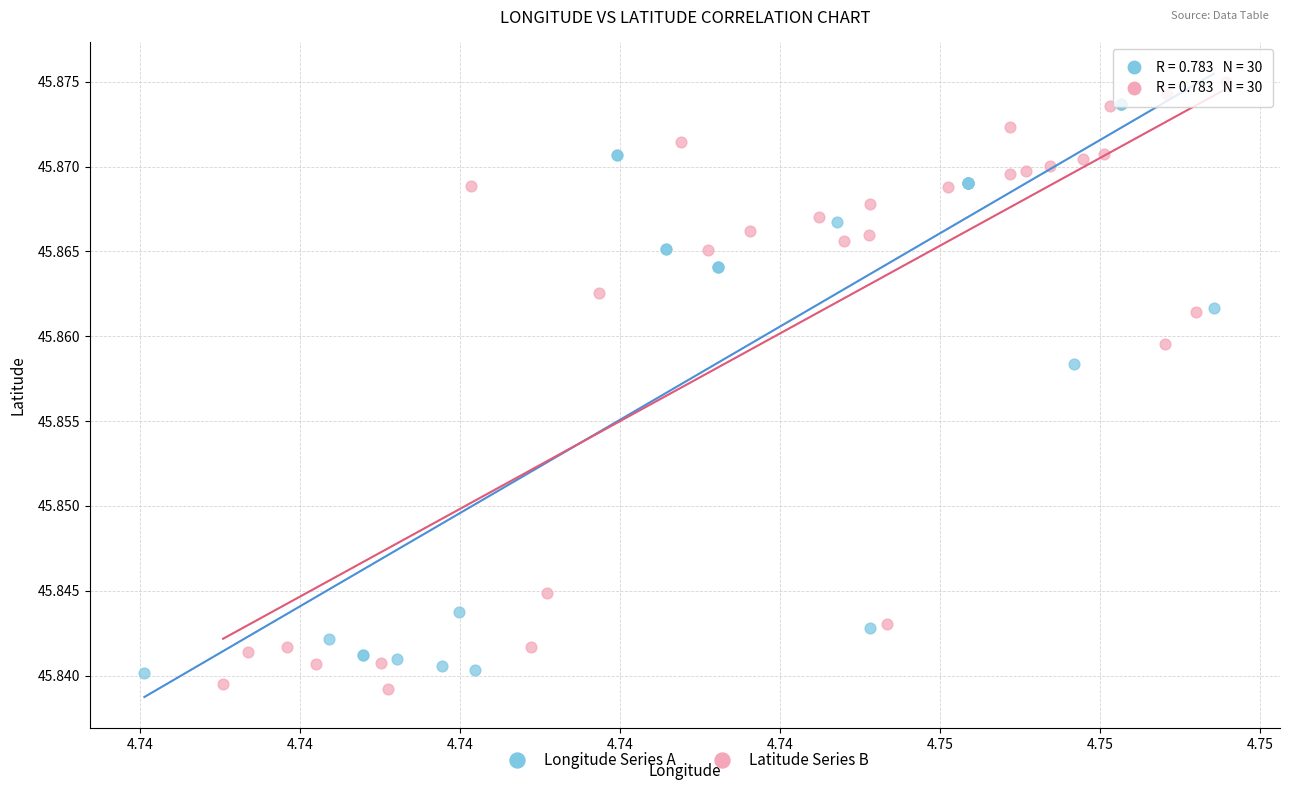

Which series has the widest spread of Y values?

Latitude Series B